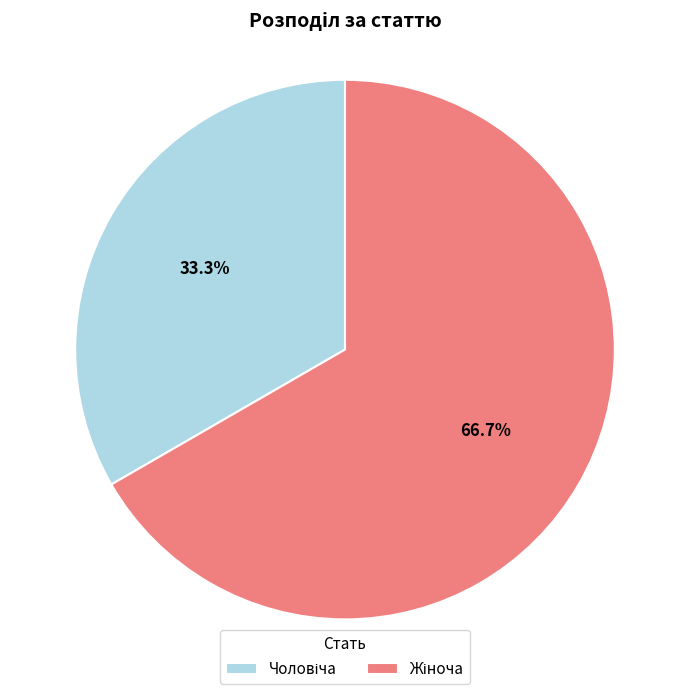

Is there any slice that represents more than half of the pie?

Yes